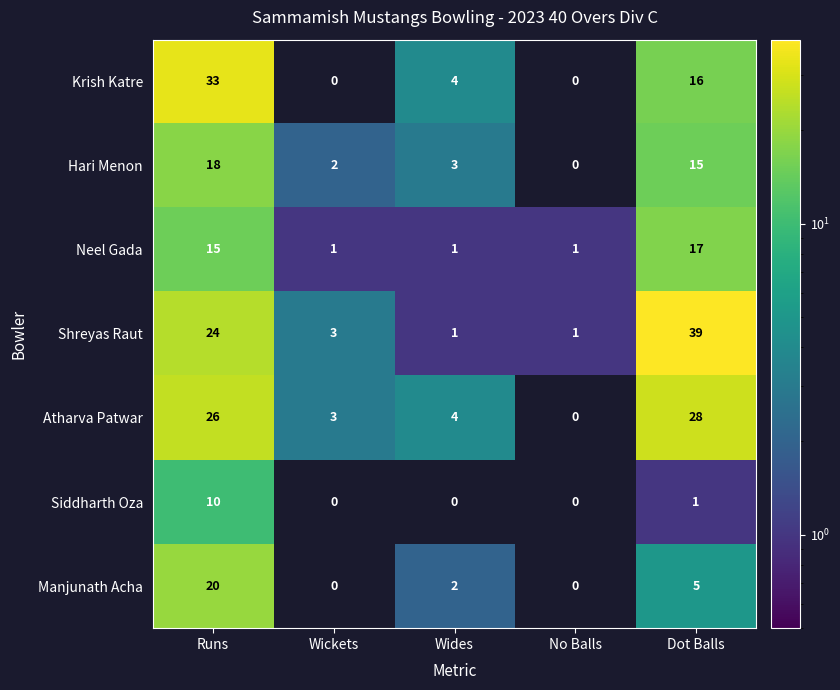

True or false: Shreyas Raut has a value of 24 at Runs.

True